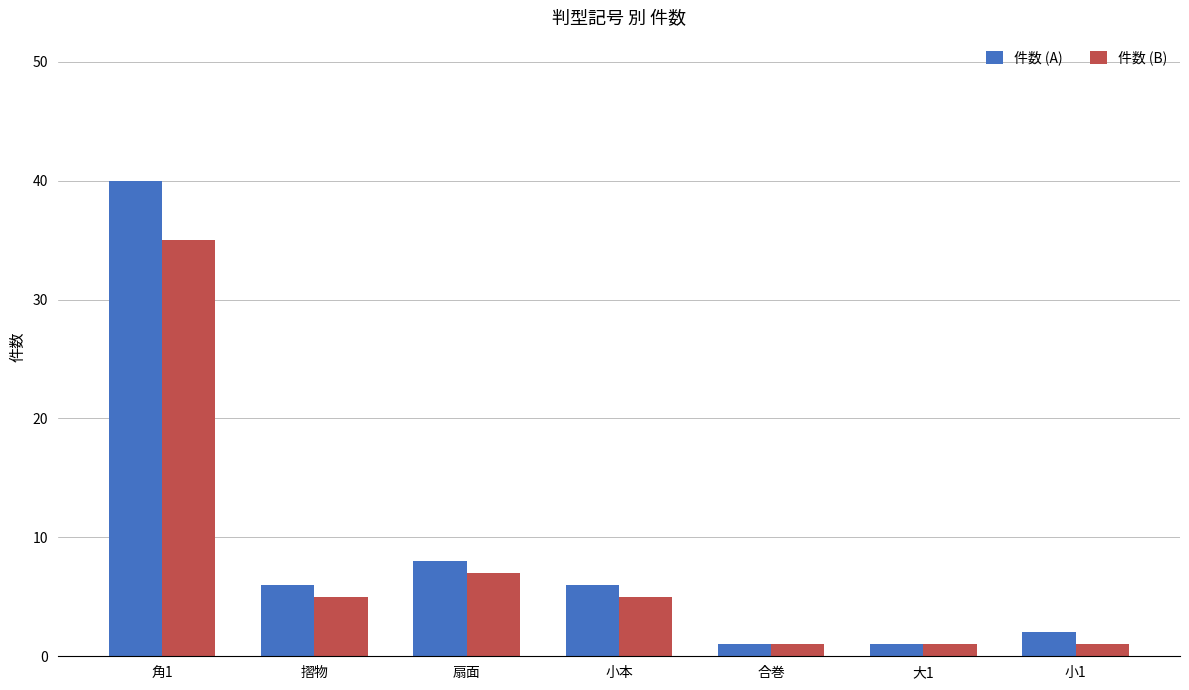

Which series has the widest spread of values?

件数 (A)